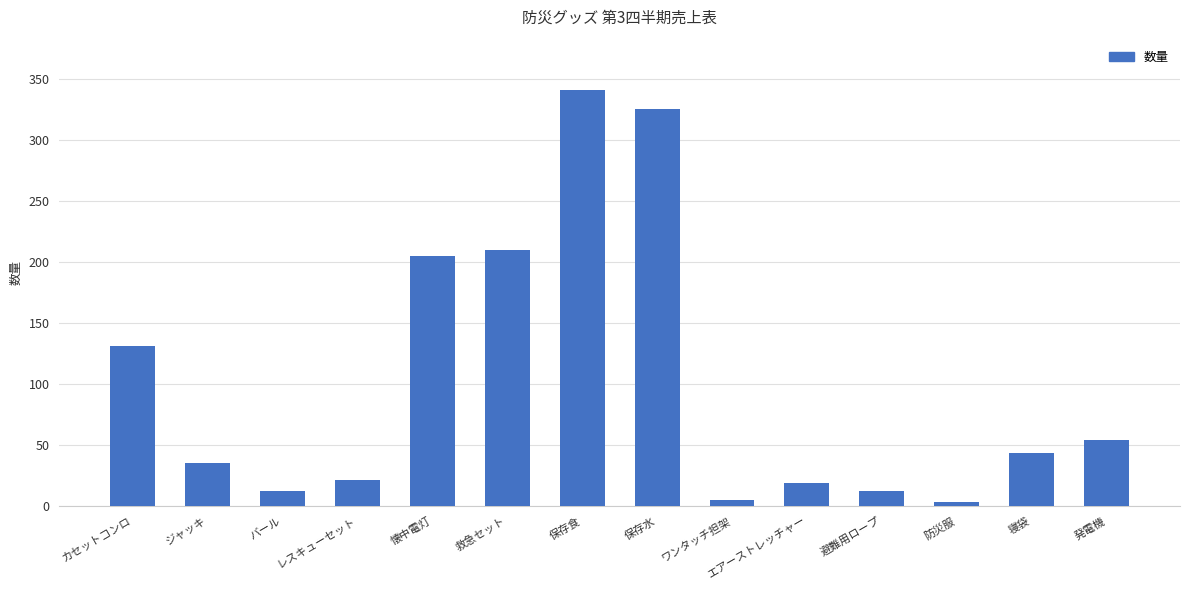

What is the approximate value at 発電機, to the nearest 5?

55